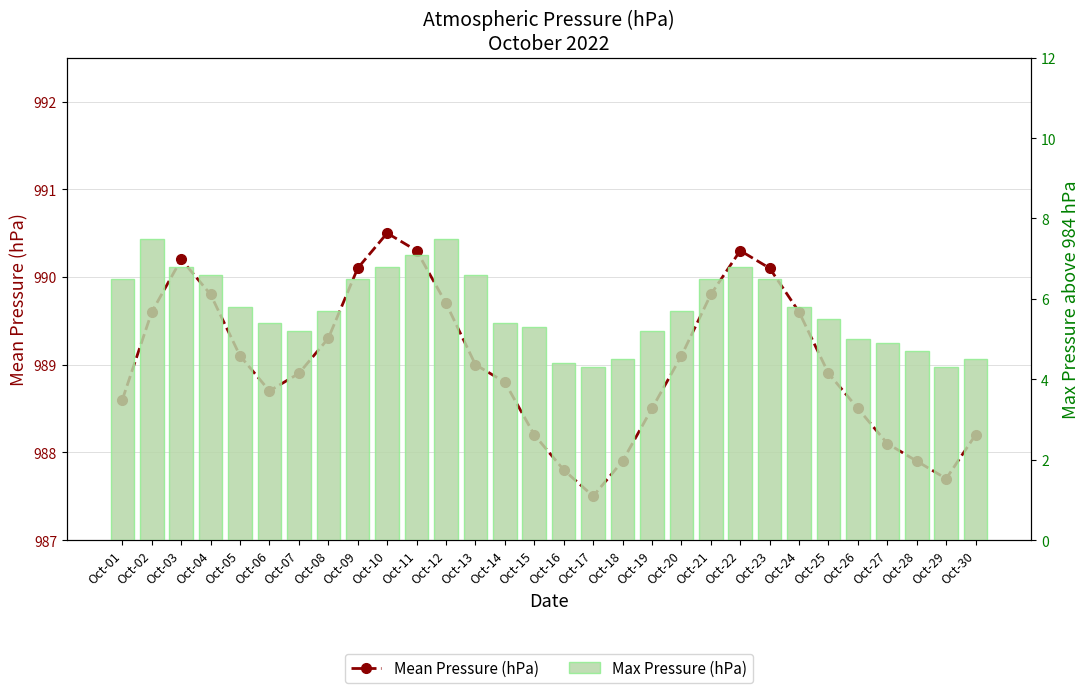

Which has a higher value, Oct-22 or Oct-08?

Oct-22